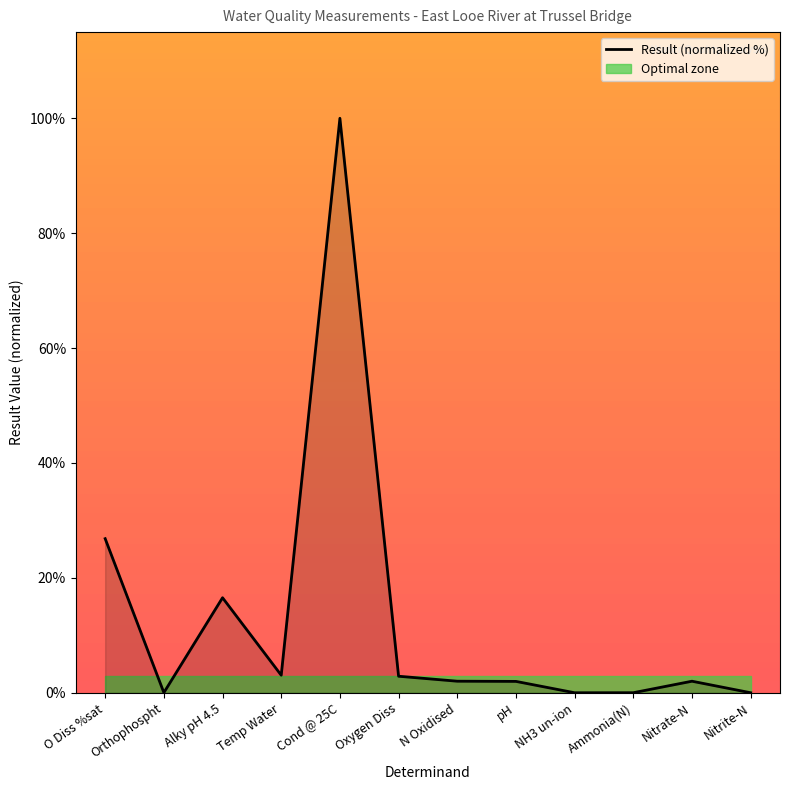

Count the number of data series in this chart.

1